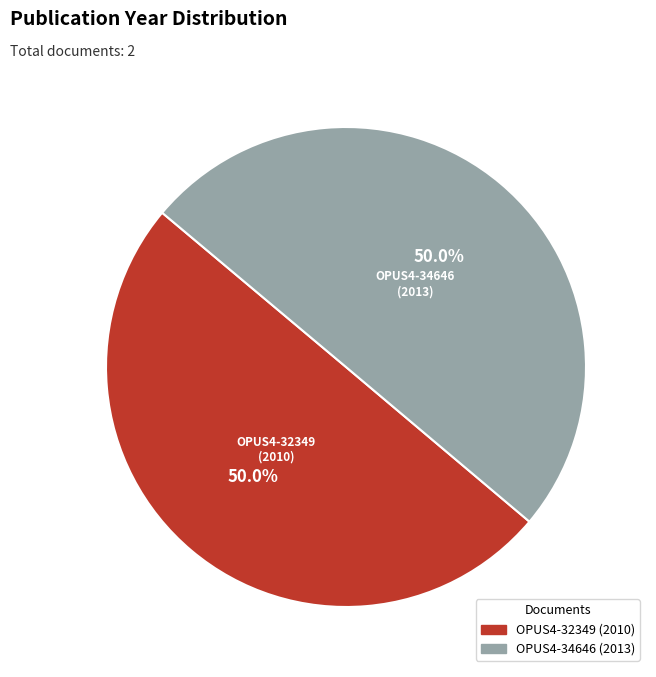

Do OPUS4-32349 and OPUS4-34646 together represent more than half of the pie?

Yes